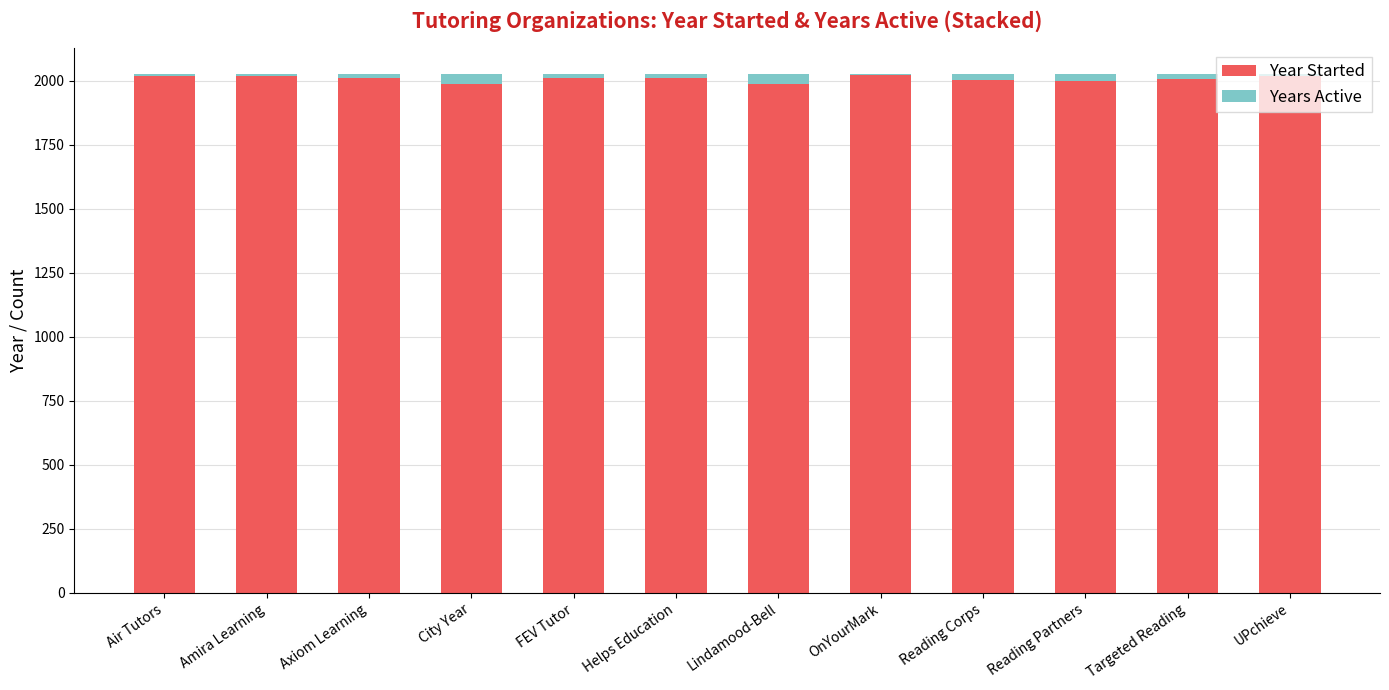

The value of Year Started at Targeted Reading is 1329. True or false?

False